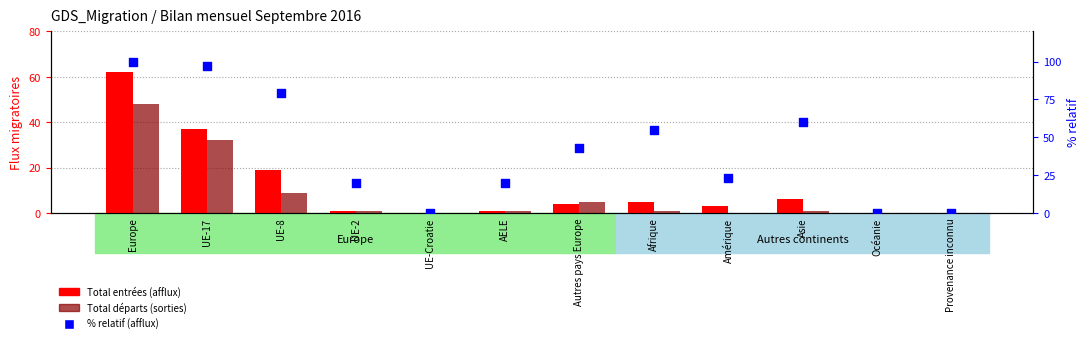

What are all the series names shown in the legend?

Total entrées (afflux), Total départs (sorties), % relatif (afflux)